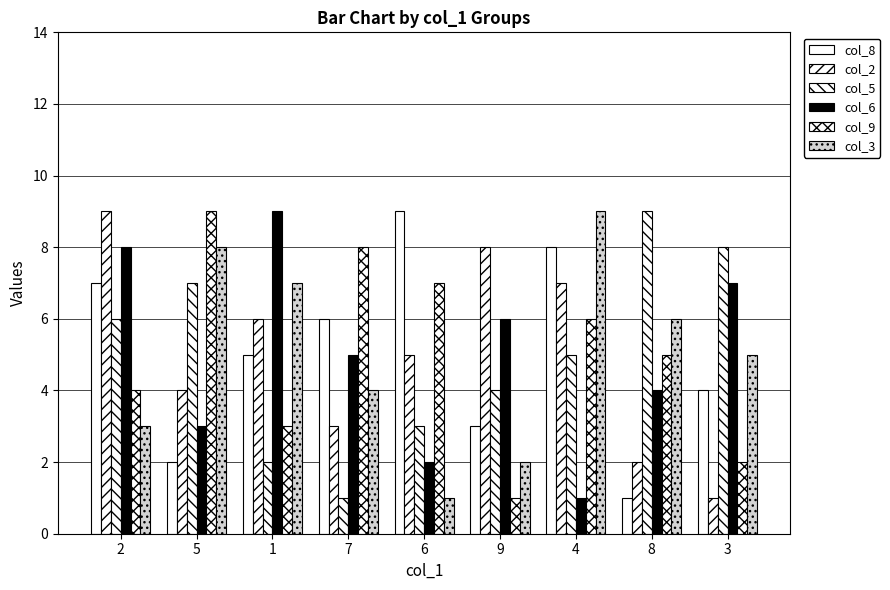

Is it true that col_6 equals 3 at 3?

False